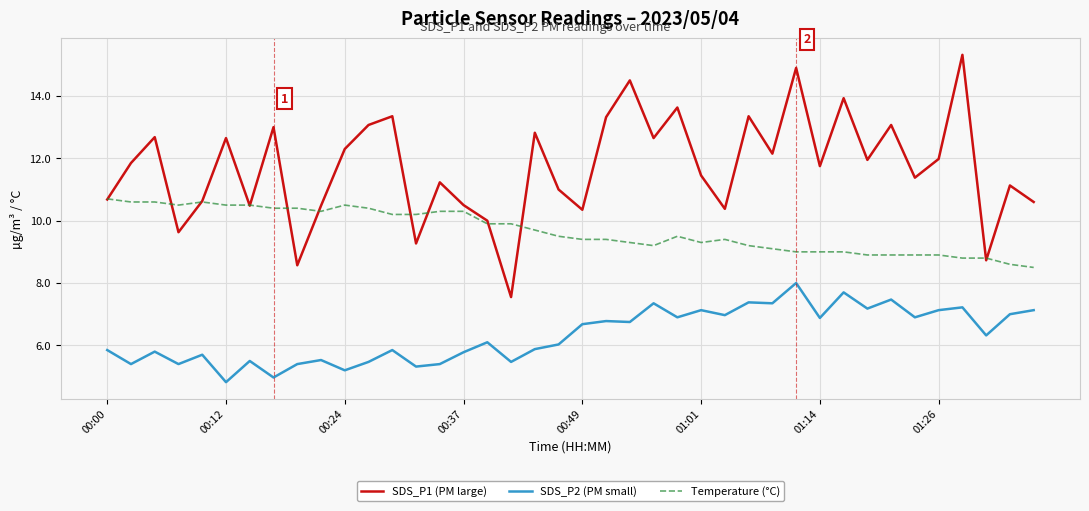

Which series has the largest range (max minus min)?

SDS_P1 (PM large)